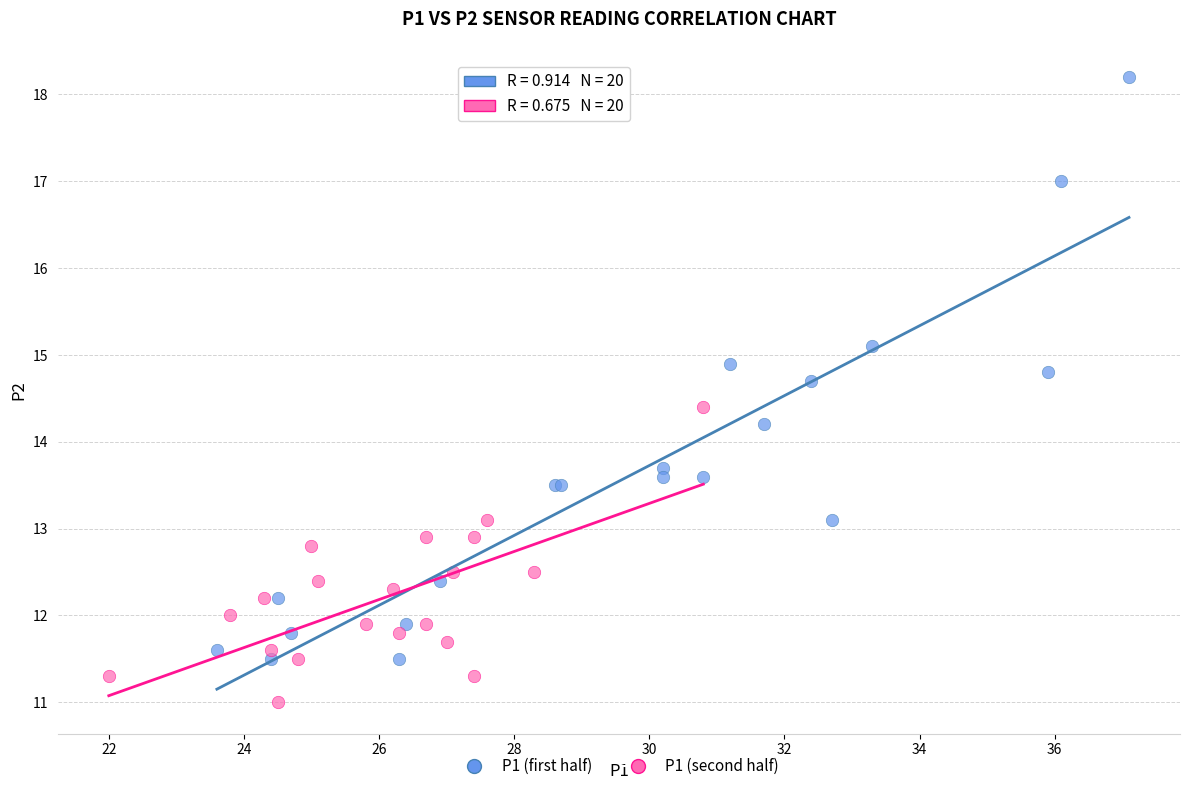

Which series reaches the minimum Y coordinate?

P1 (second half)